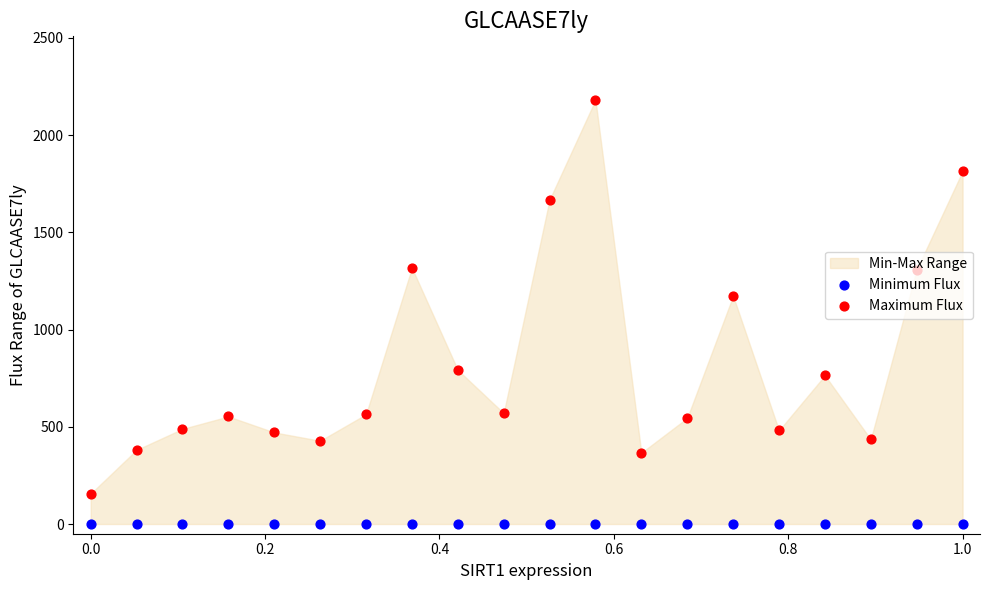

Which series has the largest Y range (max minus min)?

Maximum Flux